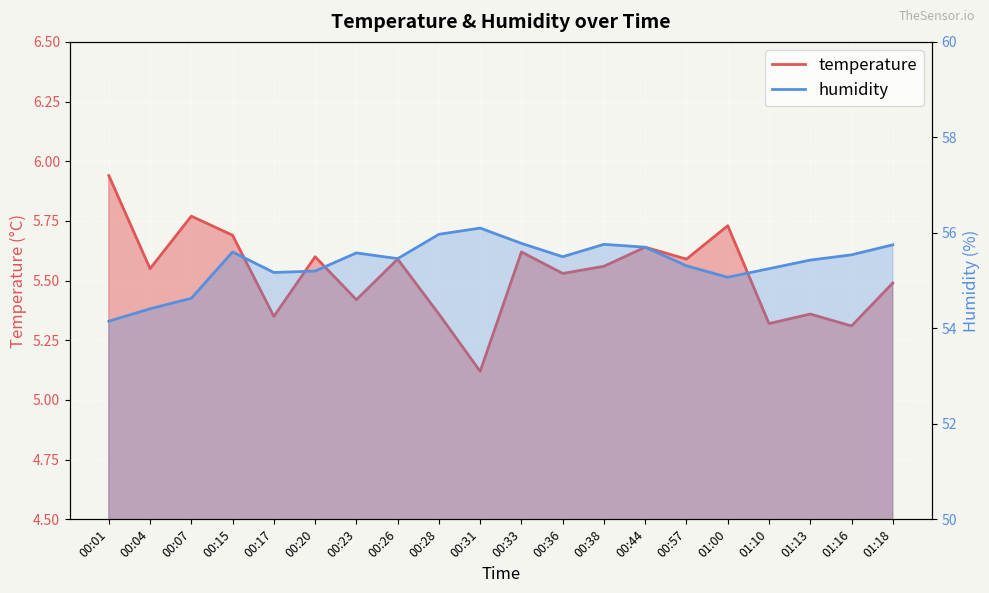

What is the highest value of the humidity series?

56.1